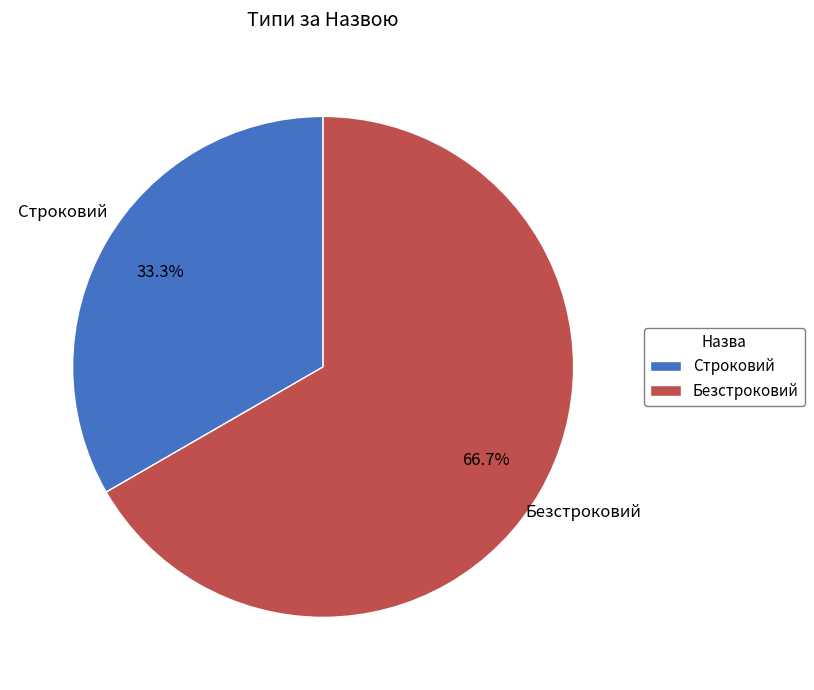

How many slices are in this pie chart?

2